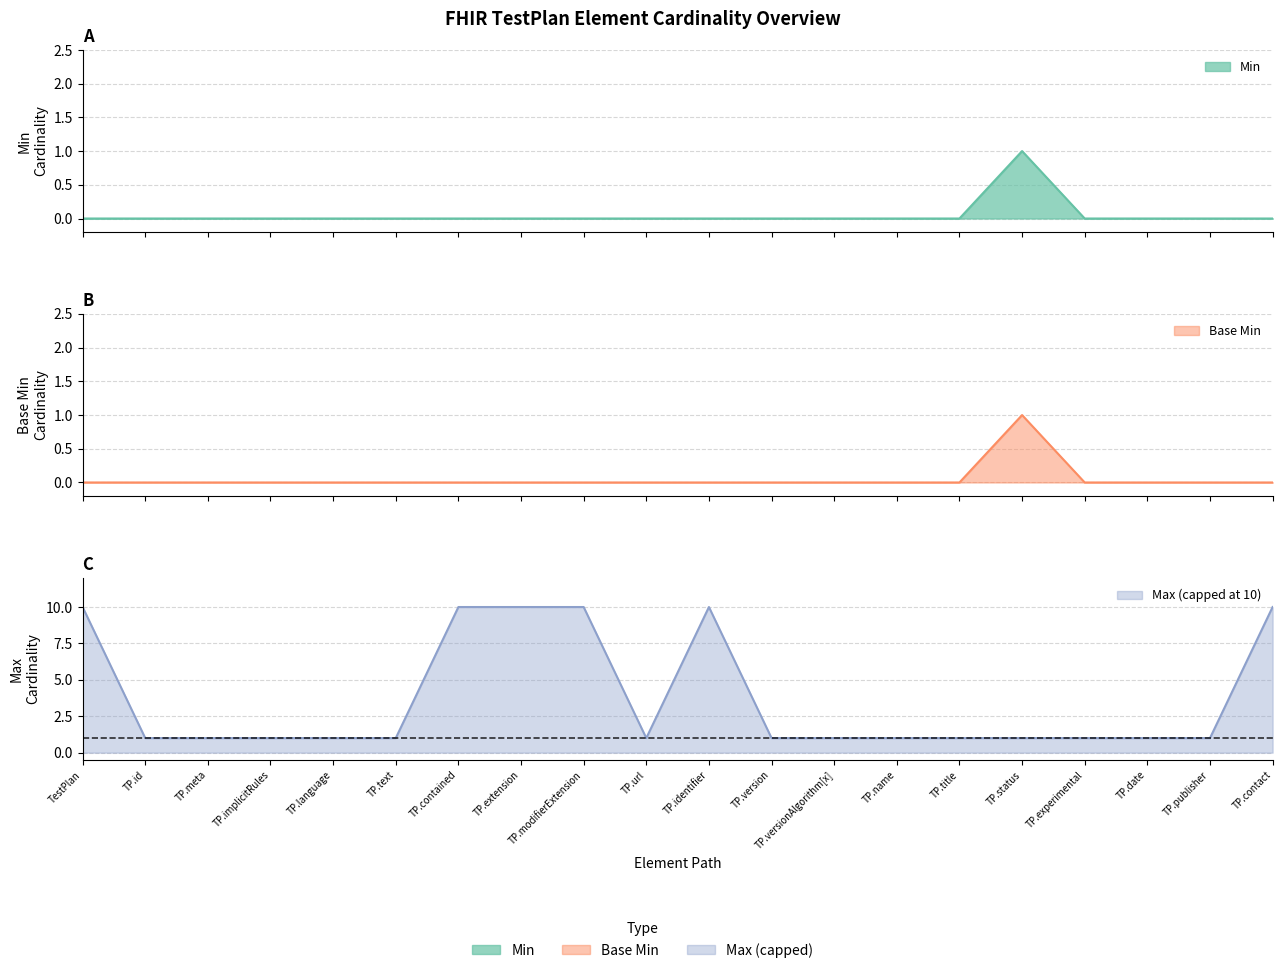

Which series has the largest total across all categories?

Max (numeric)